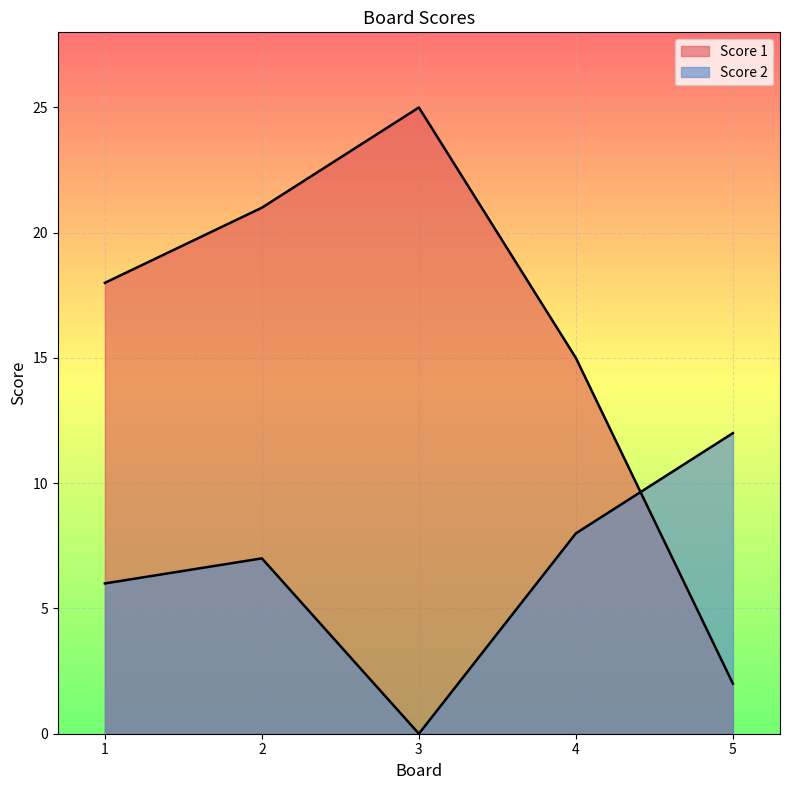

Is the value of Score 1 at 2 greater than the value of Score 2 at 5?

Yes